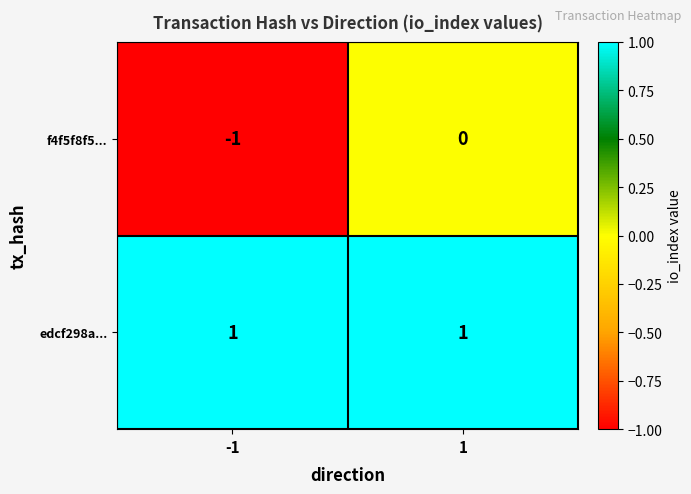

The f4f5f8f5... series shows 0 at 1. True or false?

True